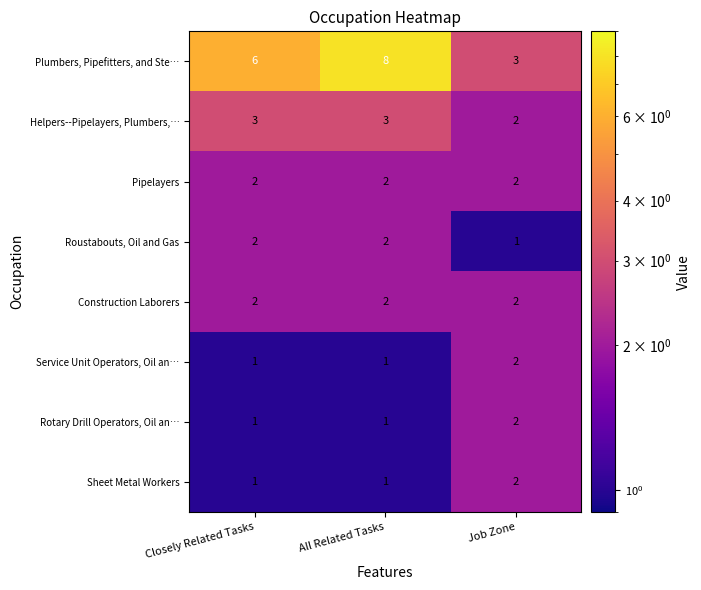

Count the Plumbers, Pipefitters, and Ste… values in the range 3 to 8.

3